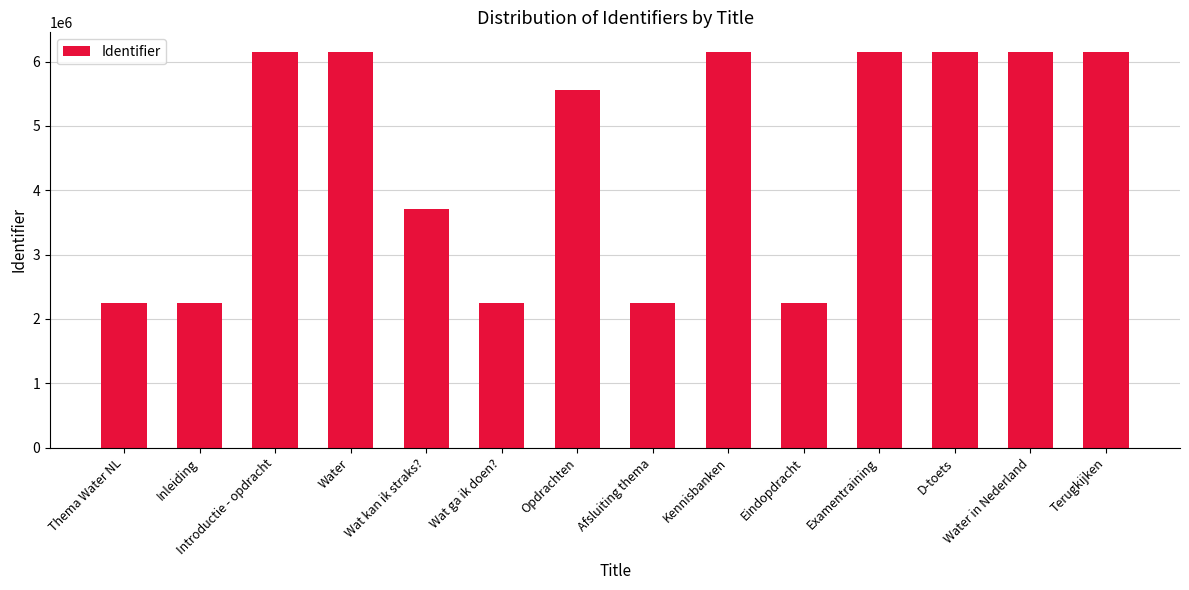

Count the number of data series in this chart.

1